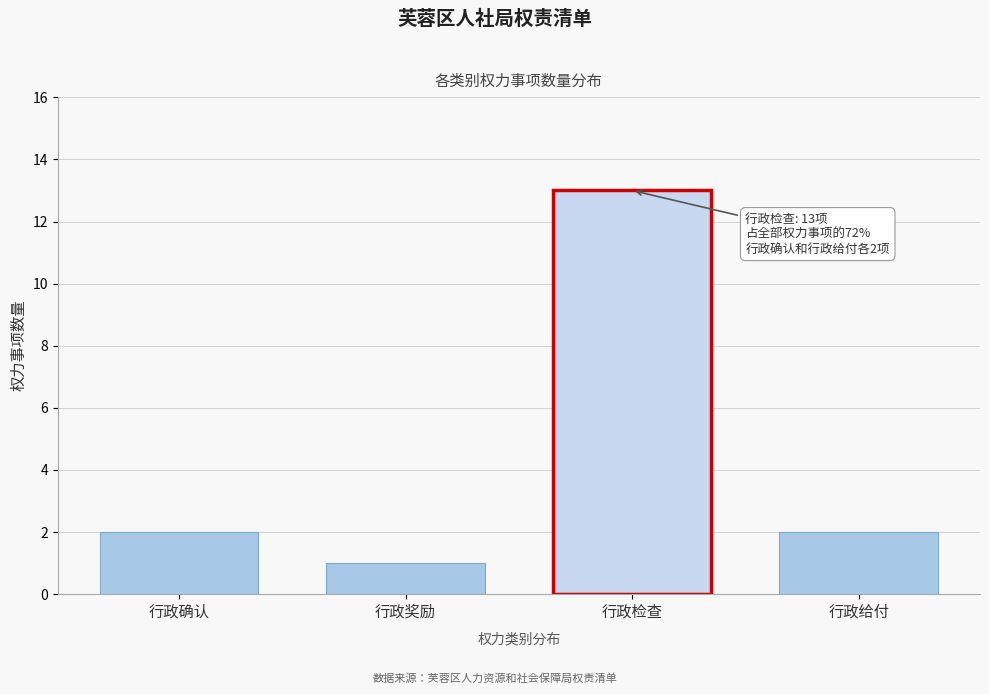

Reading left to right, extract all data points from this chart.

行政确认=2	行政奖励=1	行政检查=13	行政给付=2